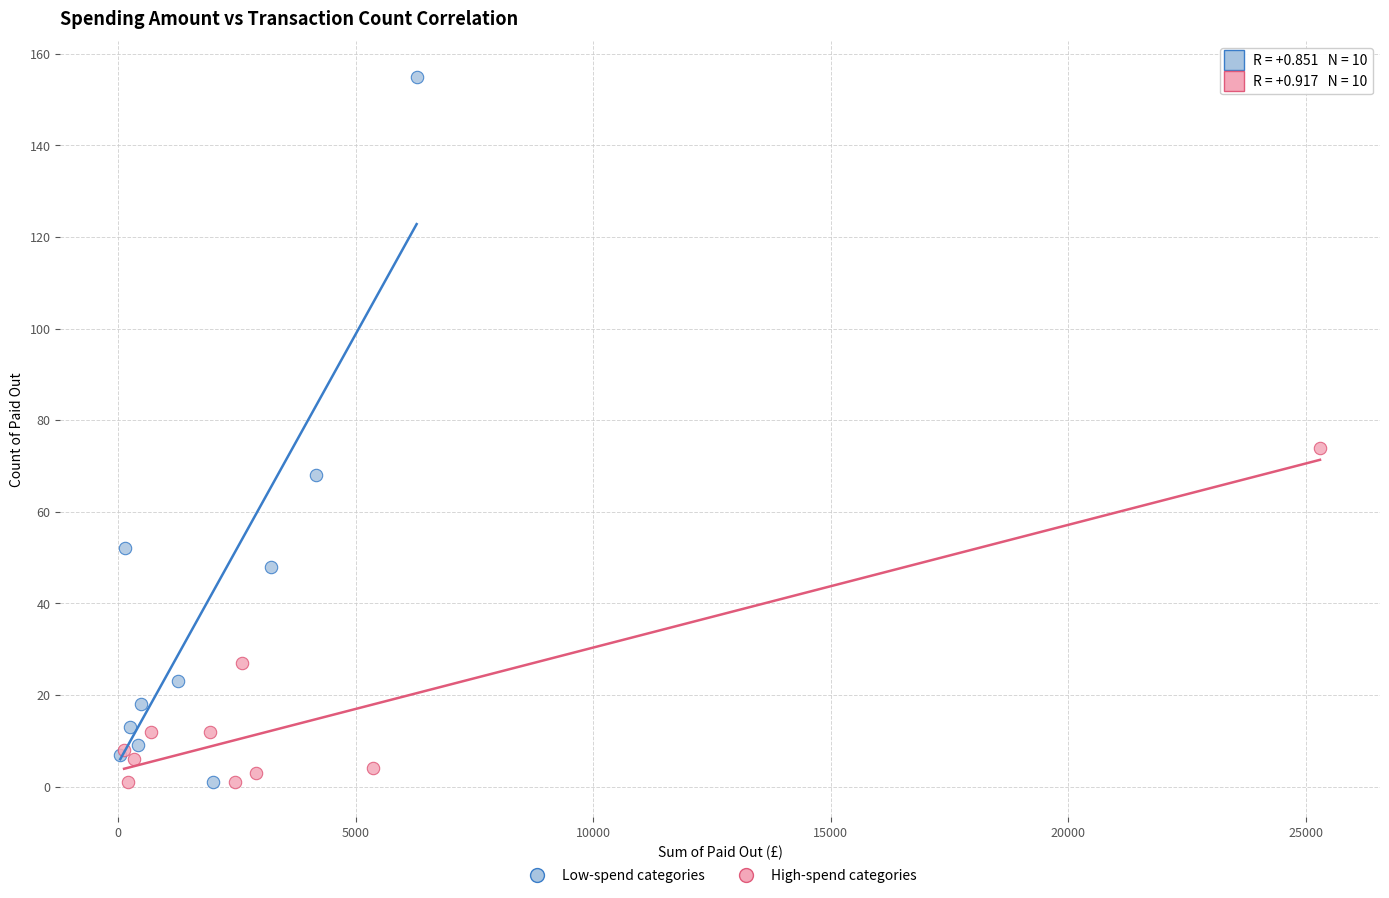

Which series has the largest Y range (max minus min)?

Low-spend categories